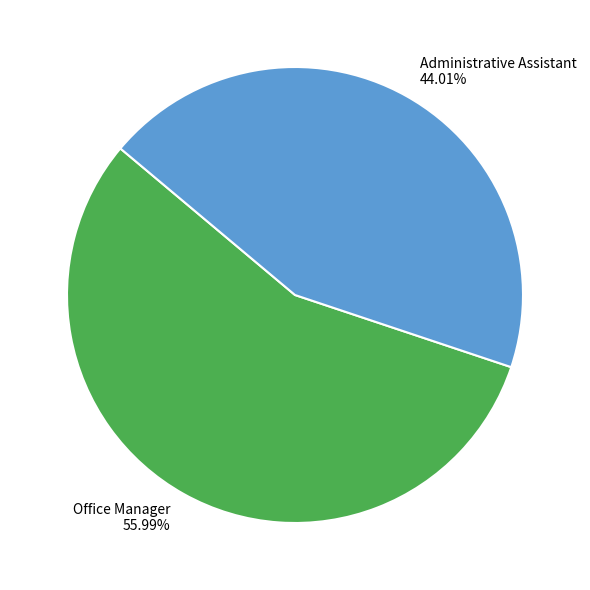

How many segments does this pie chart have?

2